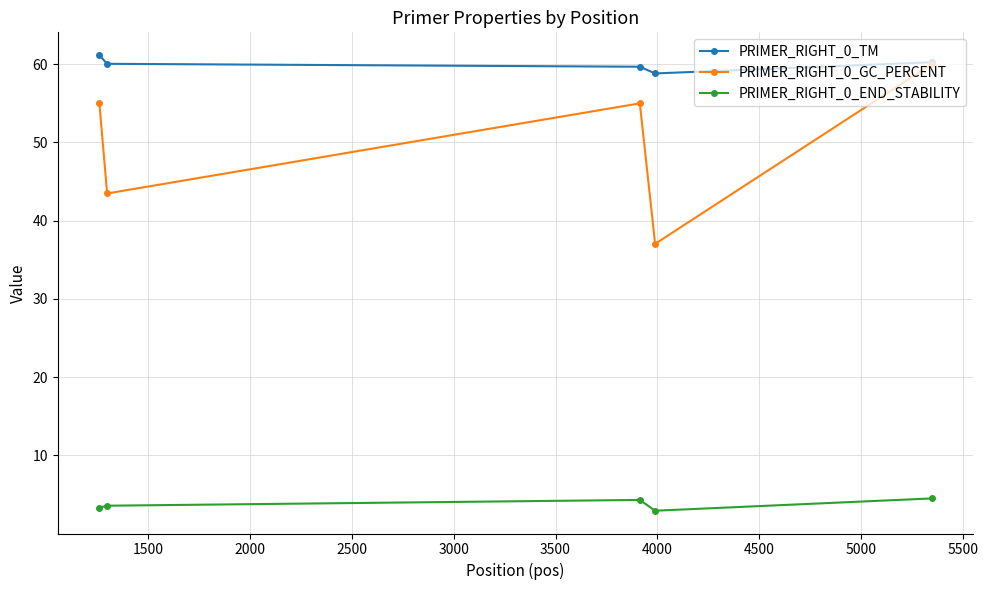

In PRIMER_RIGHT_0_END_STABILITY, how many points are higher than both neighbors (excluding endpoints)?

1